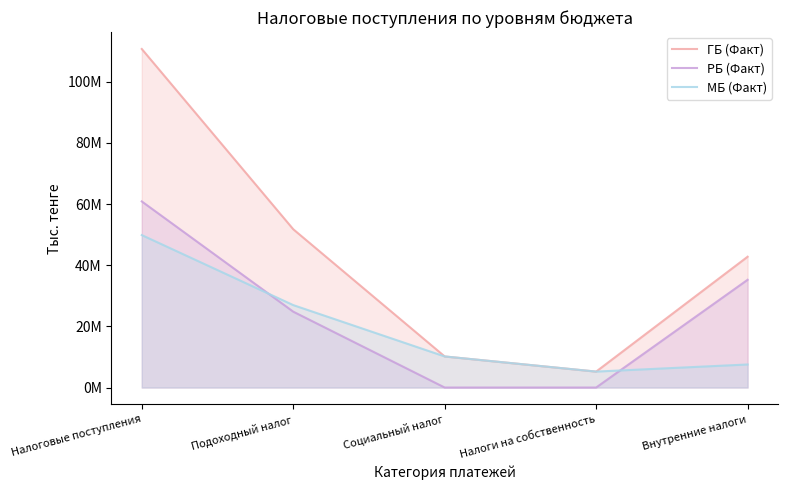

Which category has the highest value in the ГБ (Факт) series?

Налоговые поступления